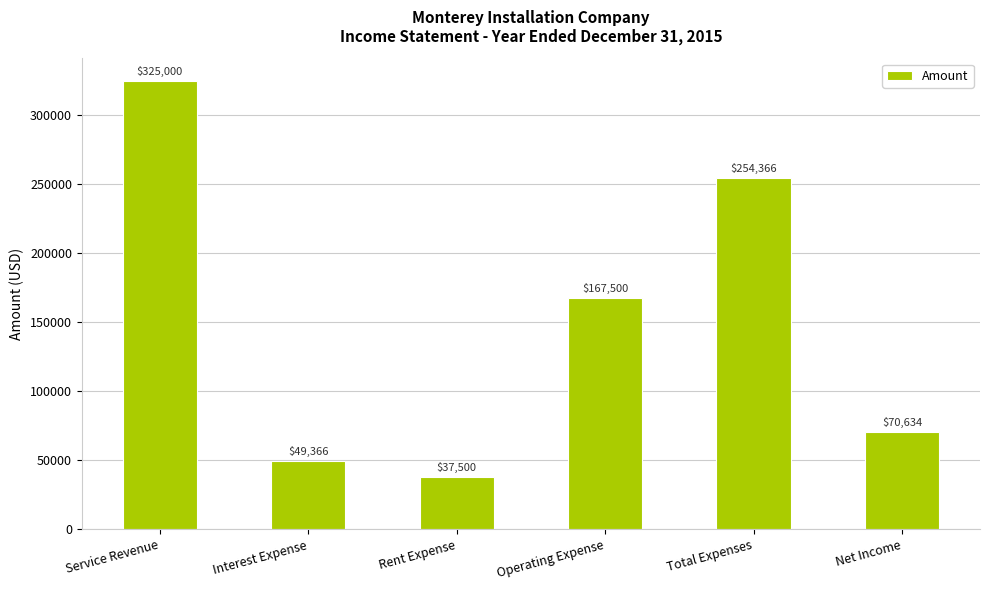

How many data points does each series have?

6